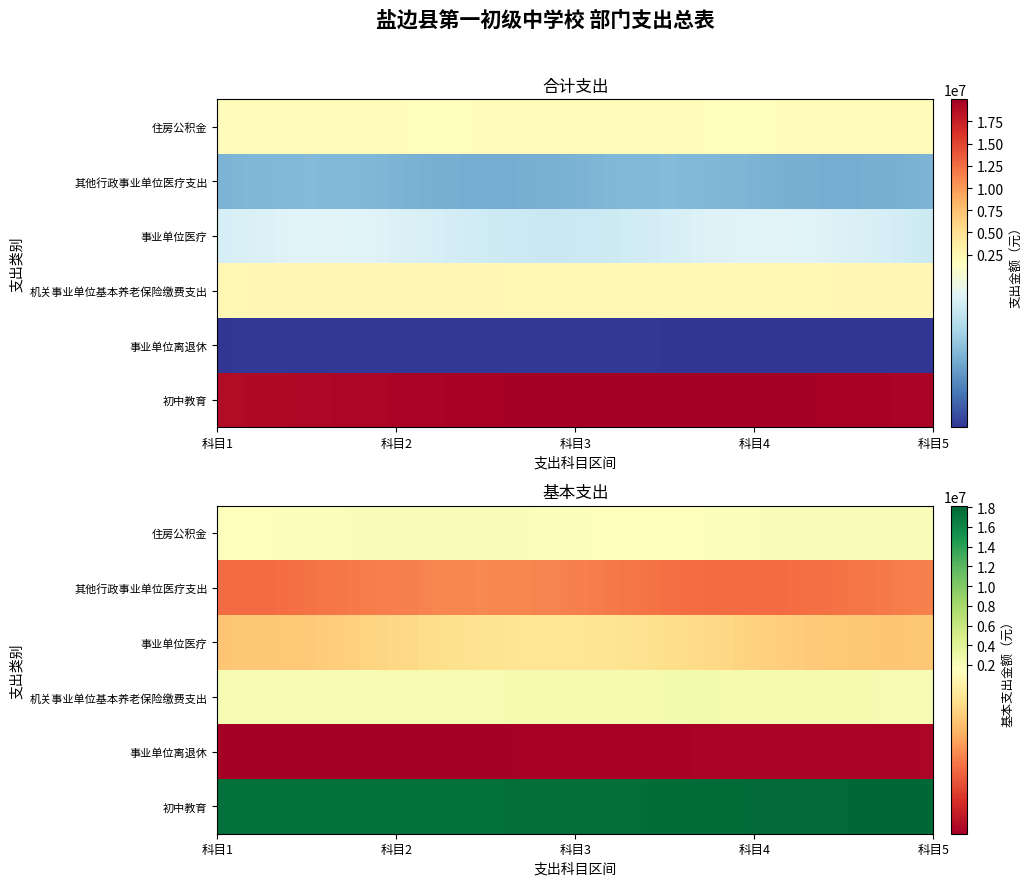

What is the spread (max minus min) of values at 初中教育?

18842365.4